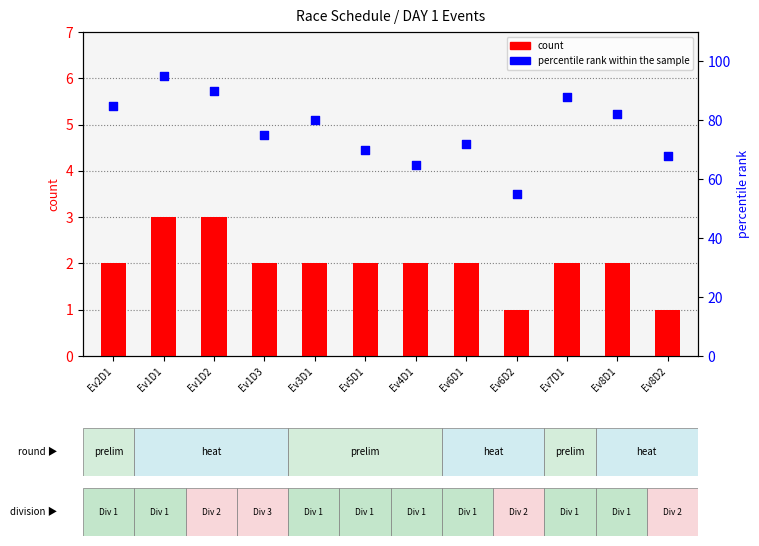

At how many categories does at least one series exceed 47?

12